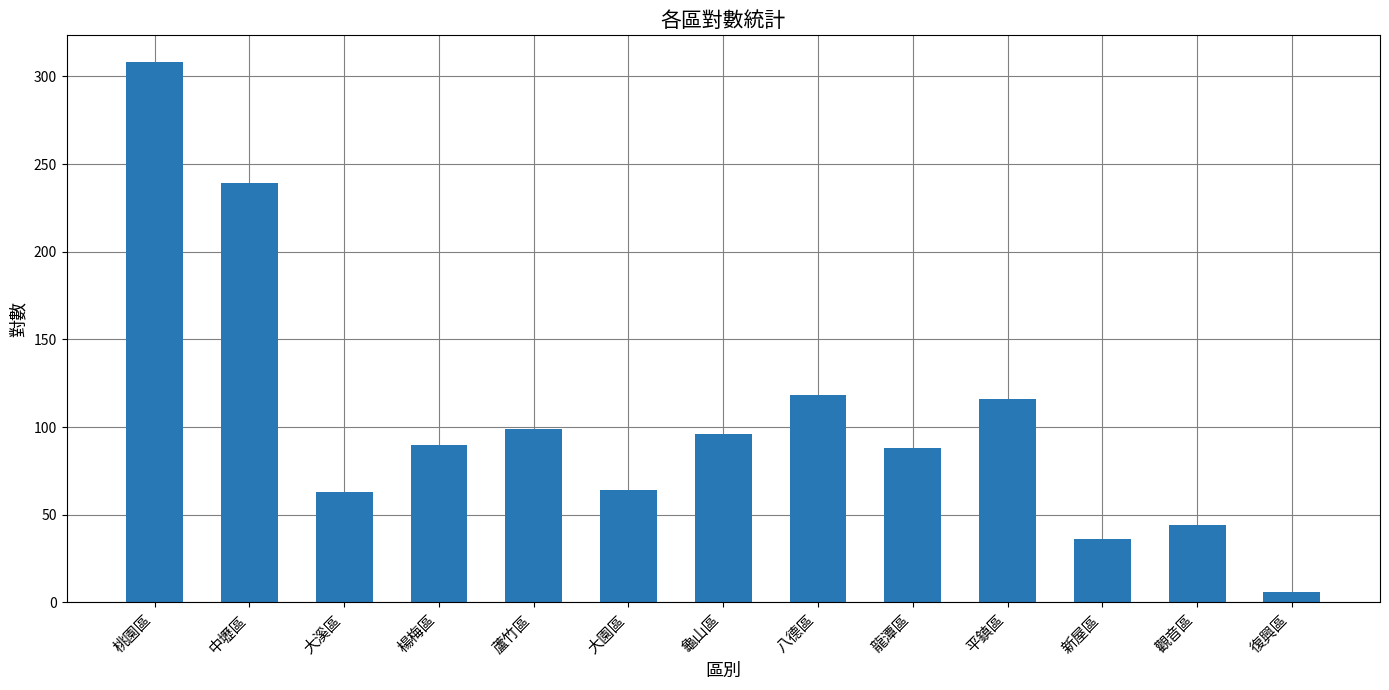

What position from the right is 觀音區?

2